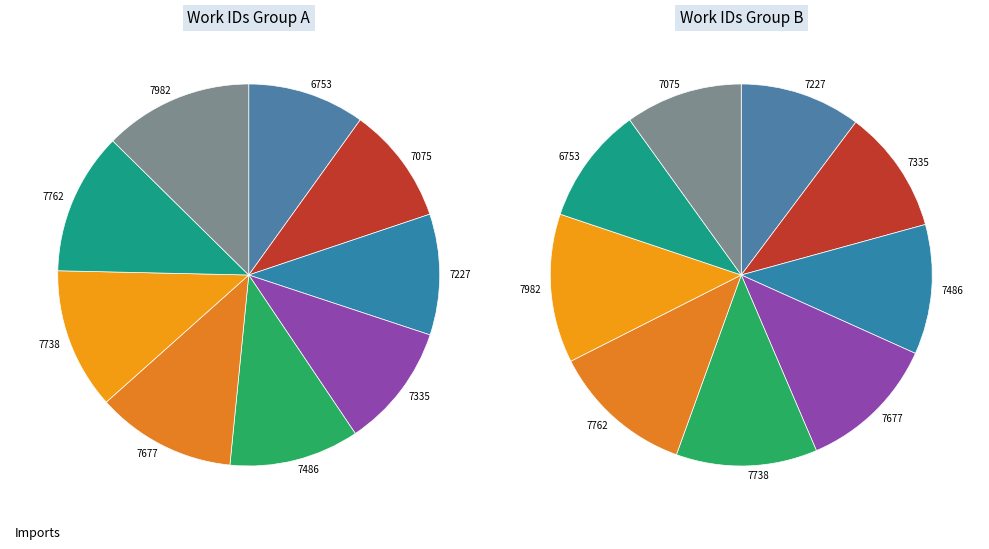

Rank the categories by value from lowest to highest.

6753, 7075, 7227, 7335, 7486, 7677, 7738, 7762, 7982